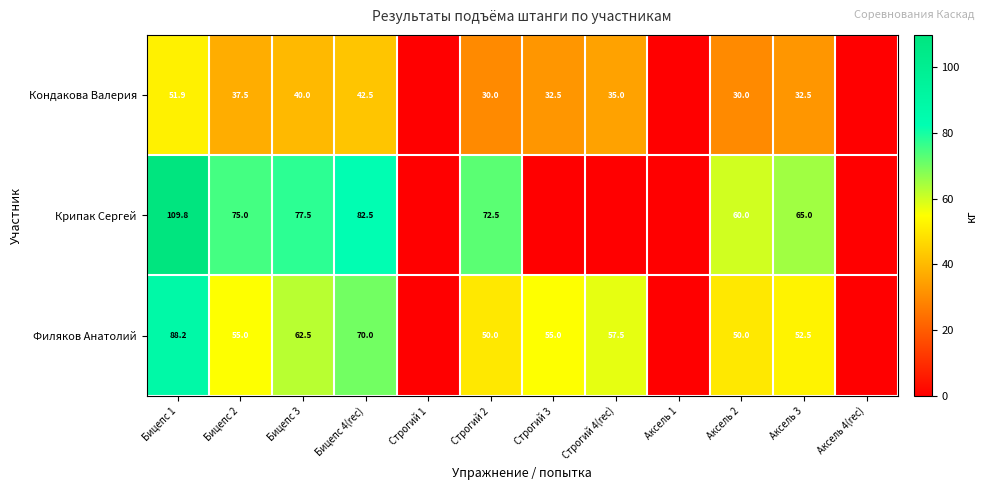

Is the value of Крипак Сергей at Аксель 3 greater than the value of Филяков Анатолий at Строгий 3?

Yes